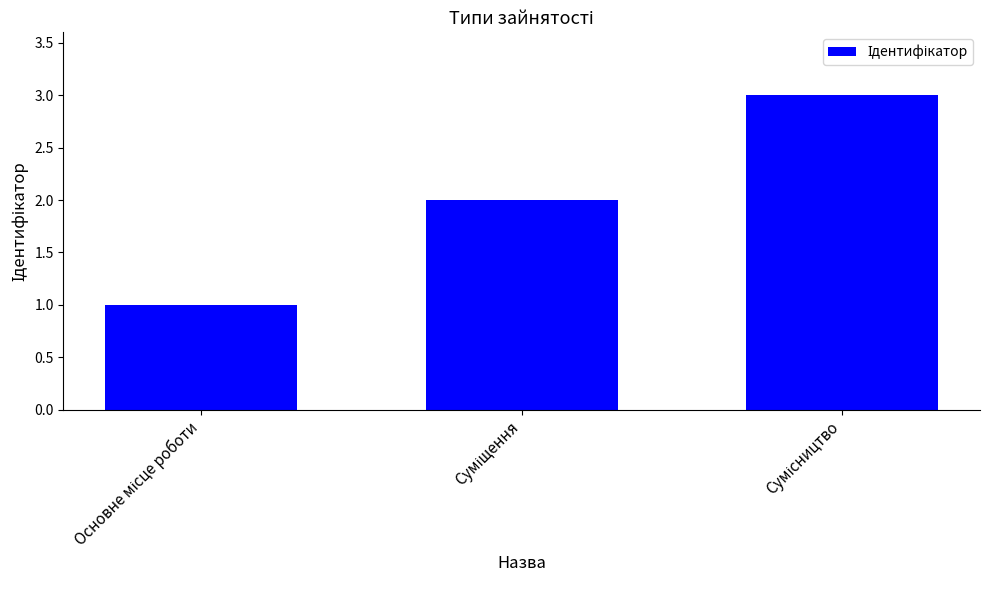

What is the maximum value shown in the chart?

3